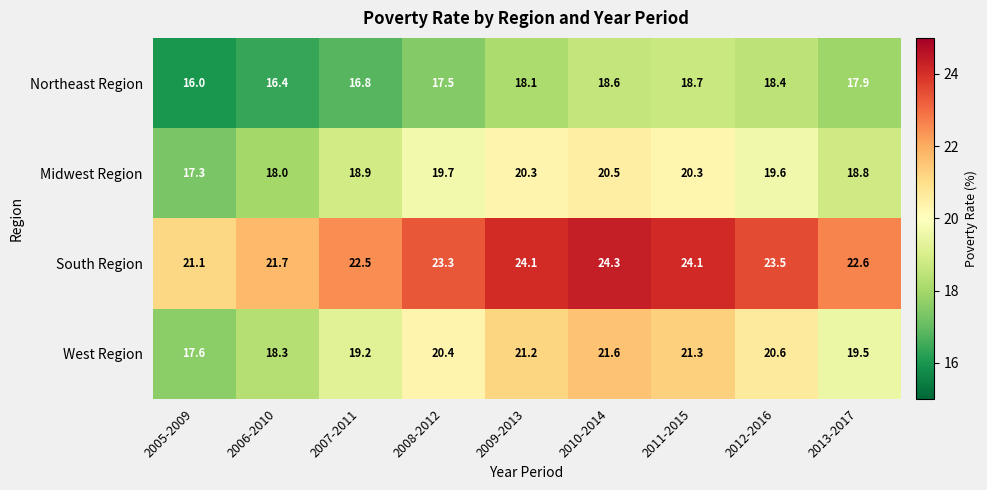

What is the spread (max minus min) of values at 2007-2011?

5.7